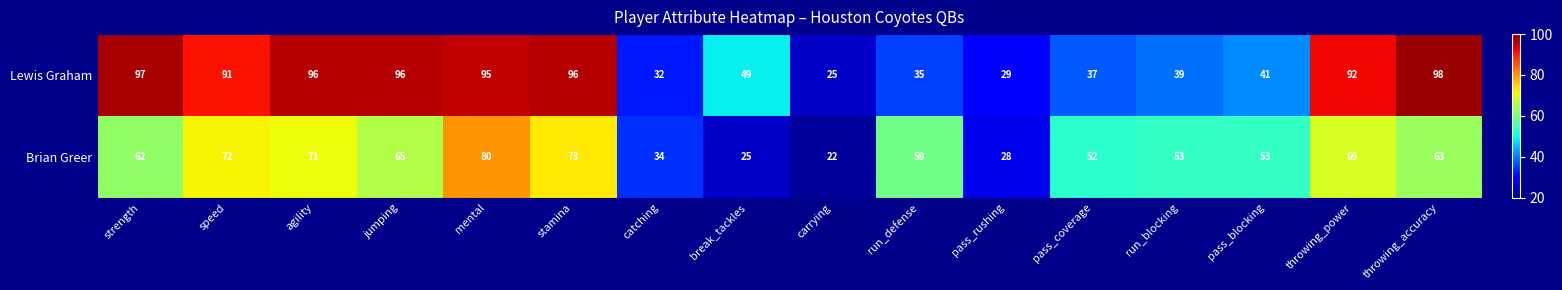

At which label does Lewis Graham reach its peak?

throwing_accuracy